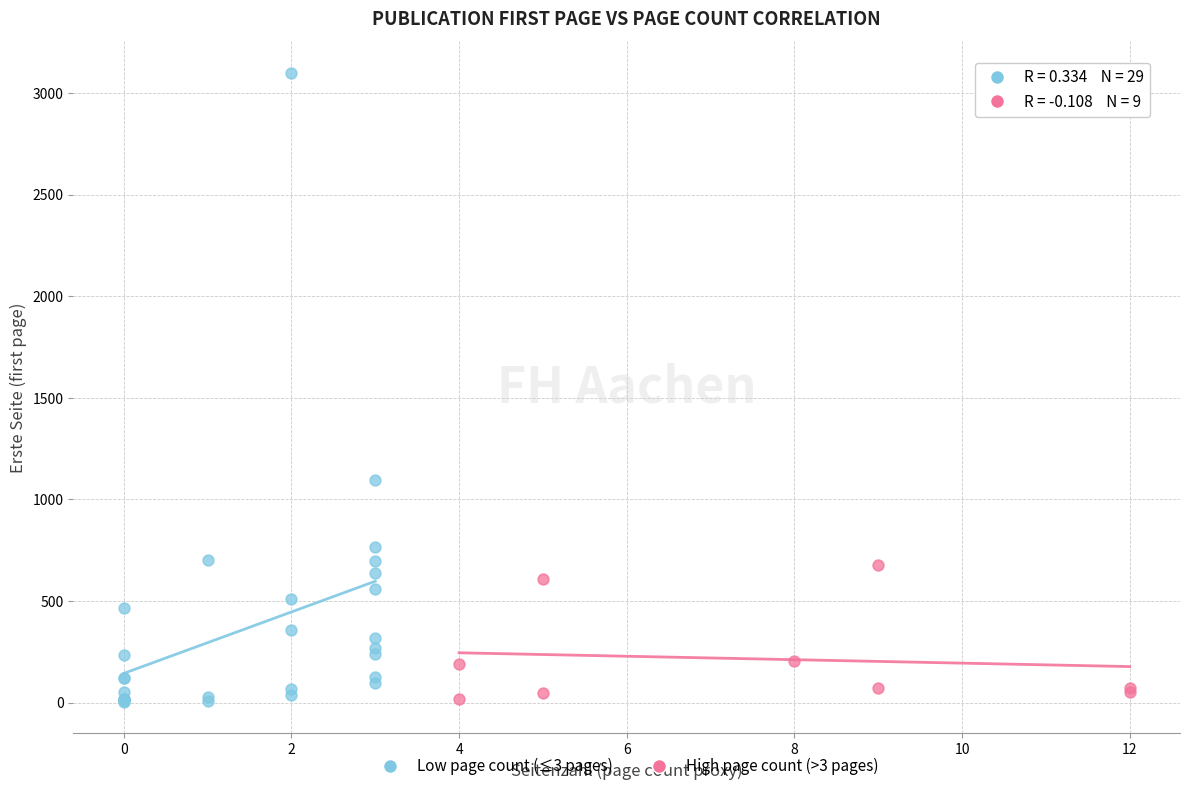

Which series reaches the maximum Y coordinate?

Low page count (≤3 pages)